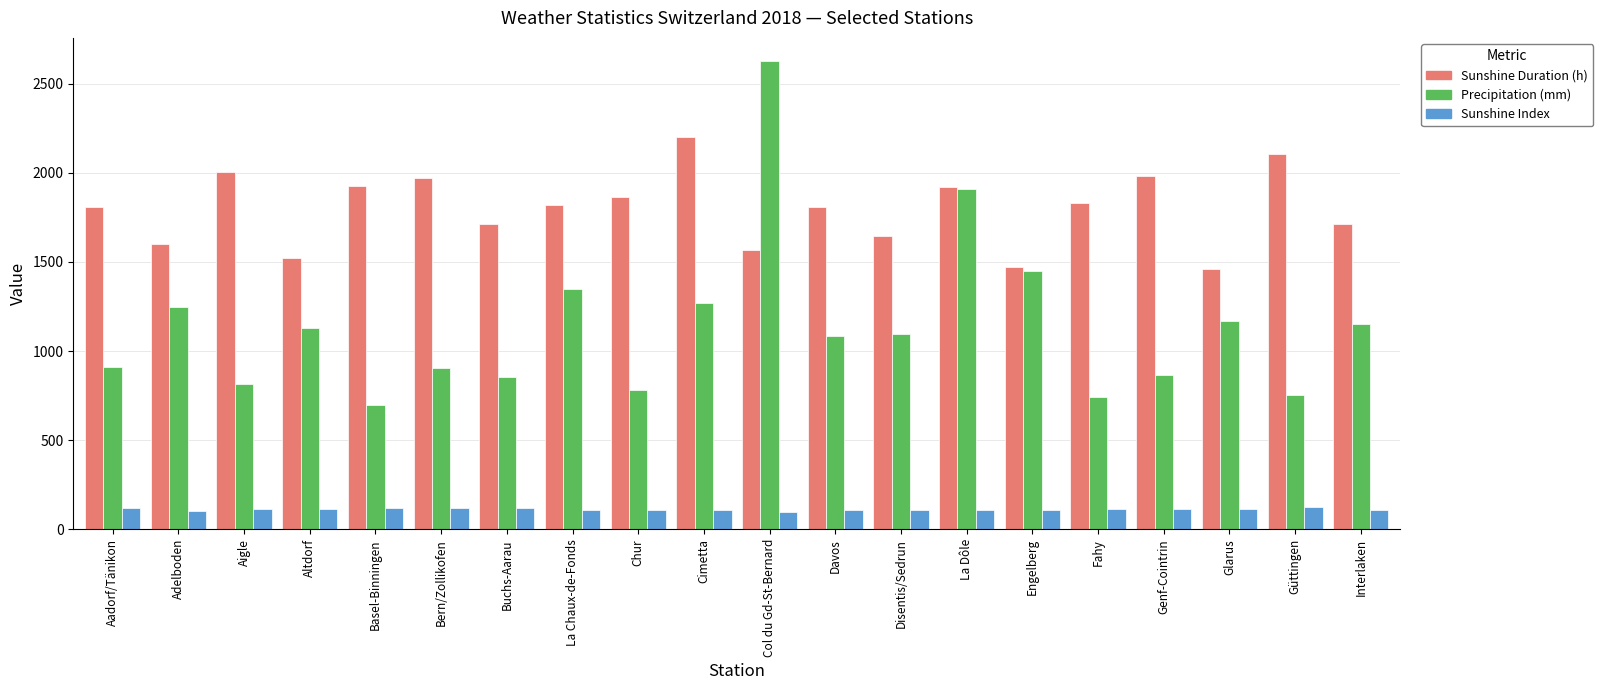

What value does the Precipitation (mm) series have at Interlaken?

1152.0